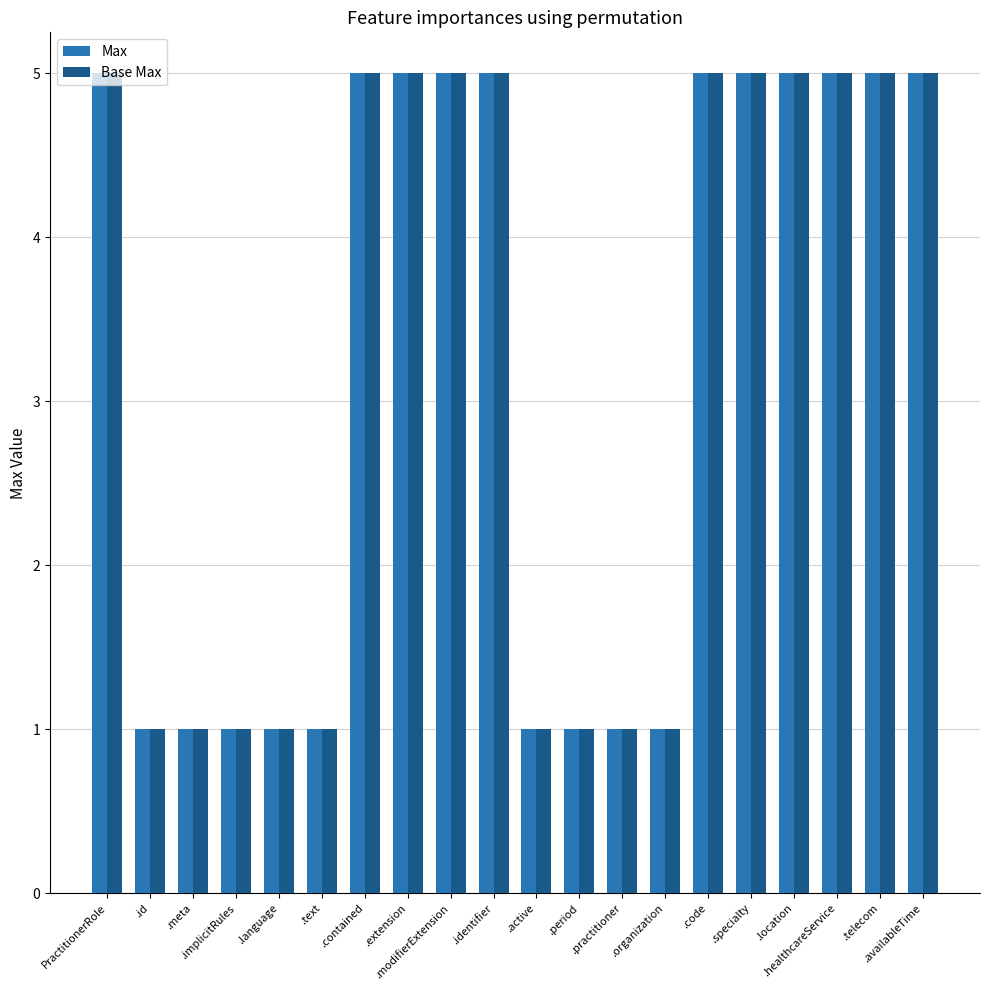

Reading left to right, list all the values displayed in this chart.

Max: PractitionerRole=5	.id=1	.meta=1	.implicitRules=1	.language=1	.text=1	.contained=5	.extension=5	.modifierExtension=5	.identifier=5	.active=1	.period=1	.practitioner=1	.organization=1	.code=5	.specialty=5	.location=5	.healthcareService=5	.telecom=5	.availableTime=5
Base Max: PractitionerRole=5	.id=1	.meta=1	.implicitRules=1	.language=1	.text=1	.contained=5	.extension=5	.modifierExtension=5	.identifier=5	.active=1	.period=1	.practitioner=1	.organization=1	.code=5	.specialty=5	.location=5	.healthcareService=5	.telecom=5	.availableTime=5